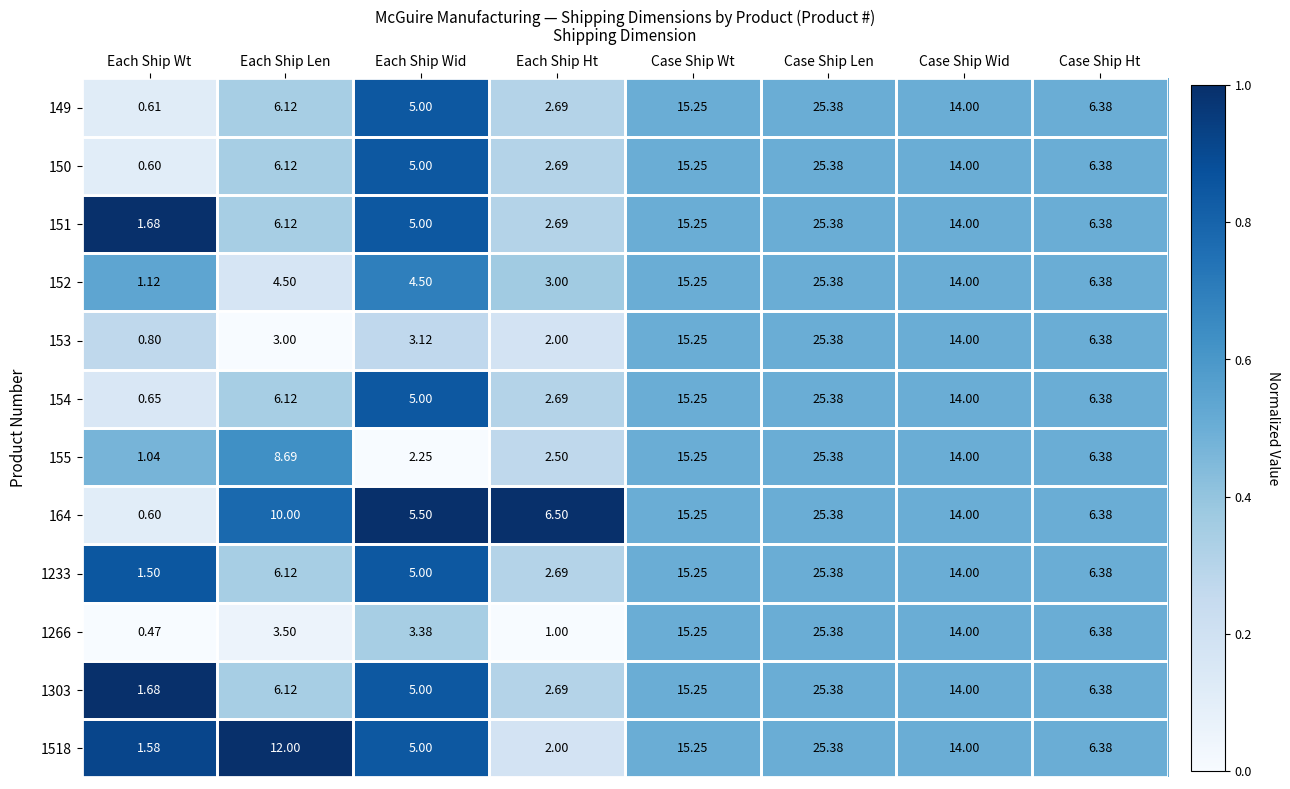

At which label is 149 closest to 12?

Case Ship Wid